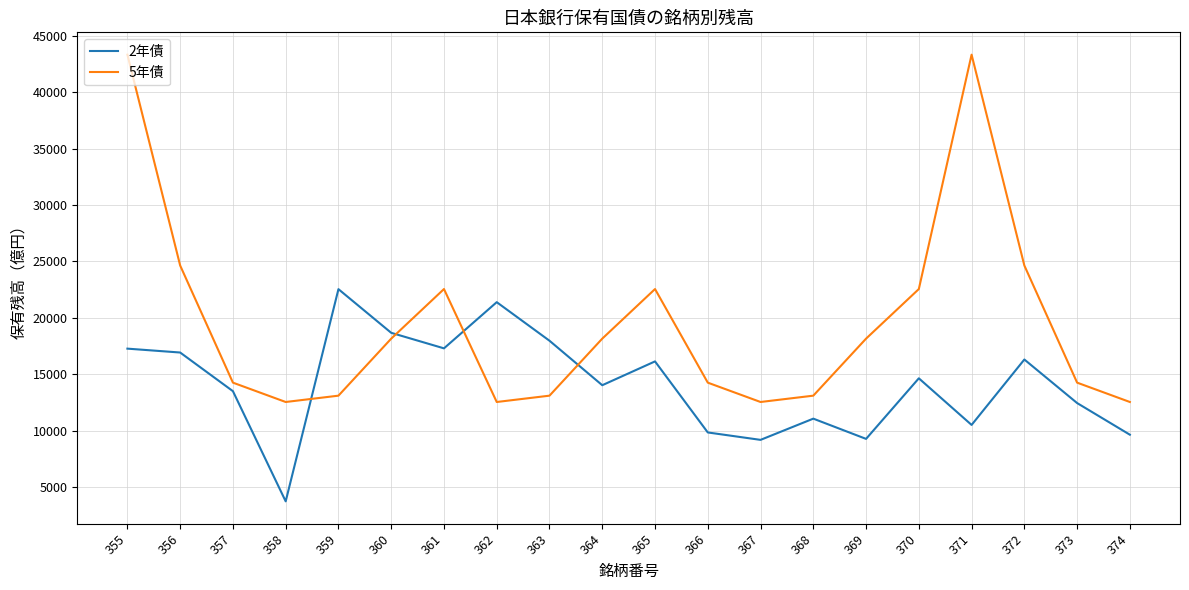

At 372, list the series in order from largest to smallest.

5年債, 2年債